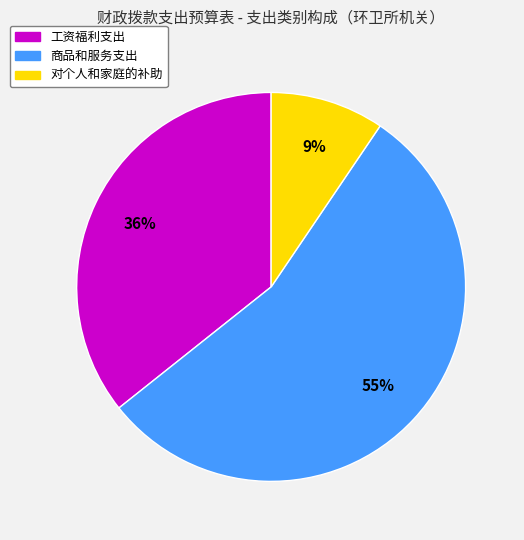

Which has a higher value, 工资福利支出 or 商品和服务支出?

商品和服务支出